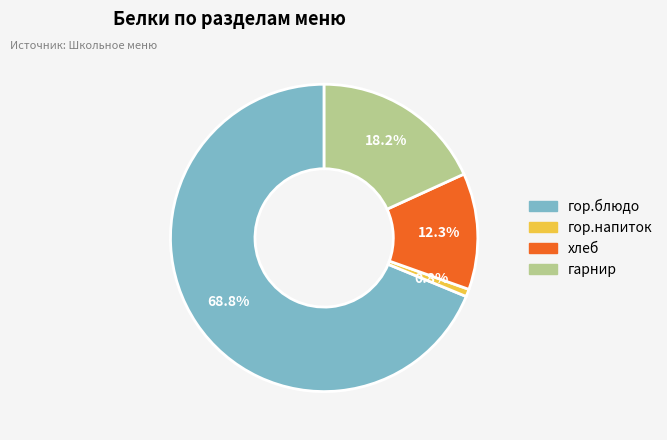

To the nearest percent, what is the combined percentage of хлеб and гор.напиток?

13%